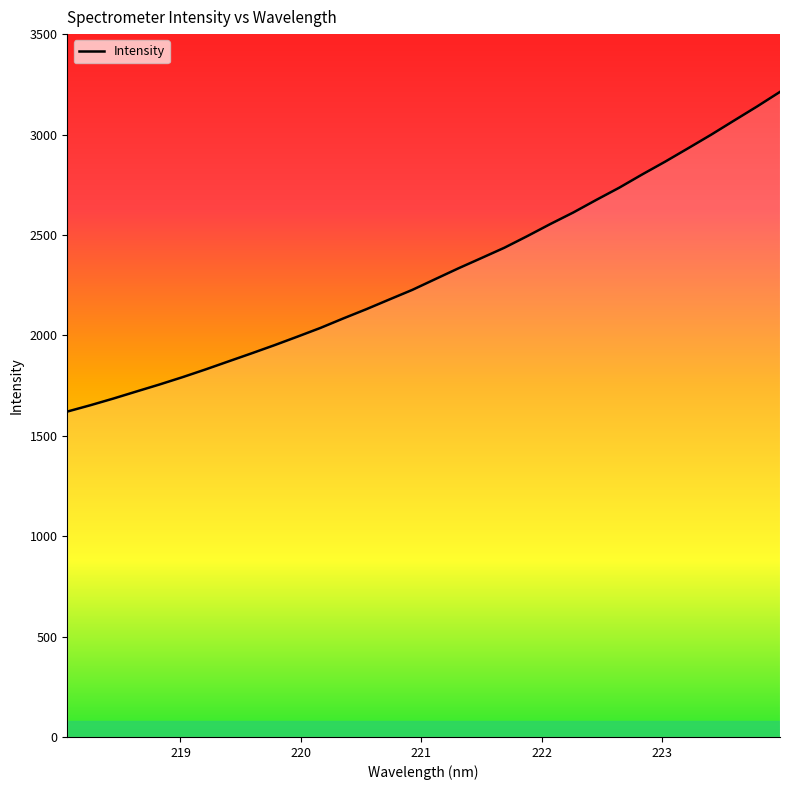

What is the smallest value displayed?

1620.4